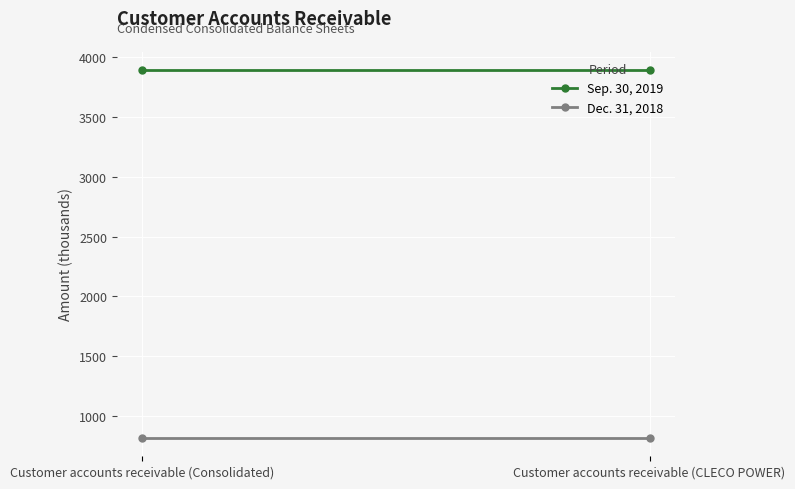

What is the greatest value displayed?

3895